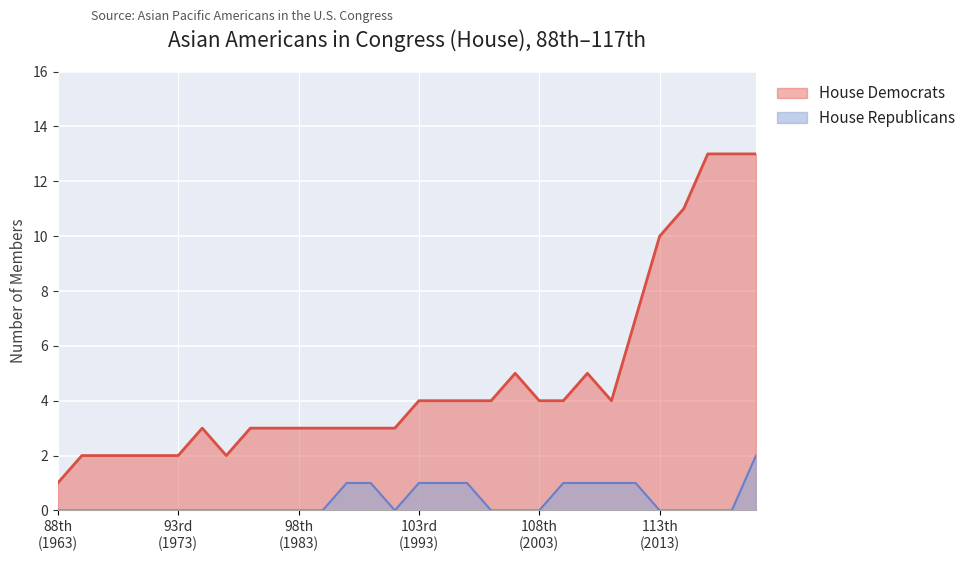

At which category is the sum across all series the highest?

117th